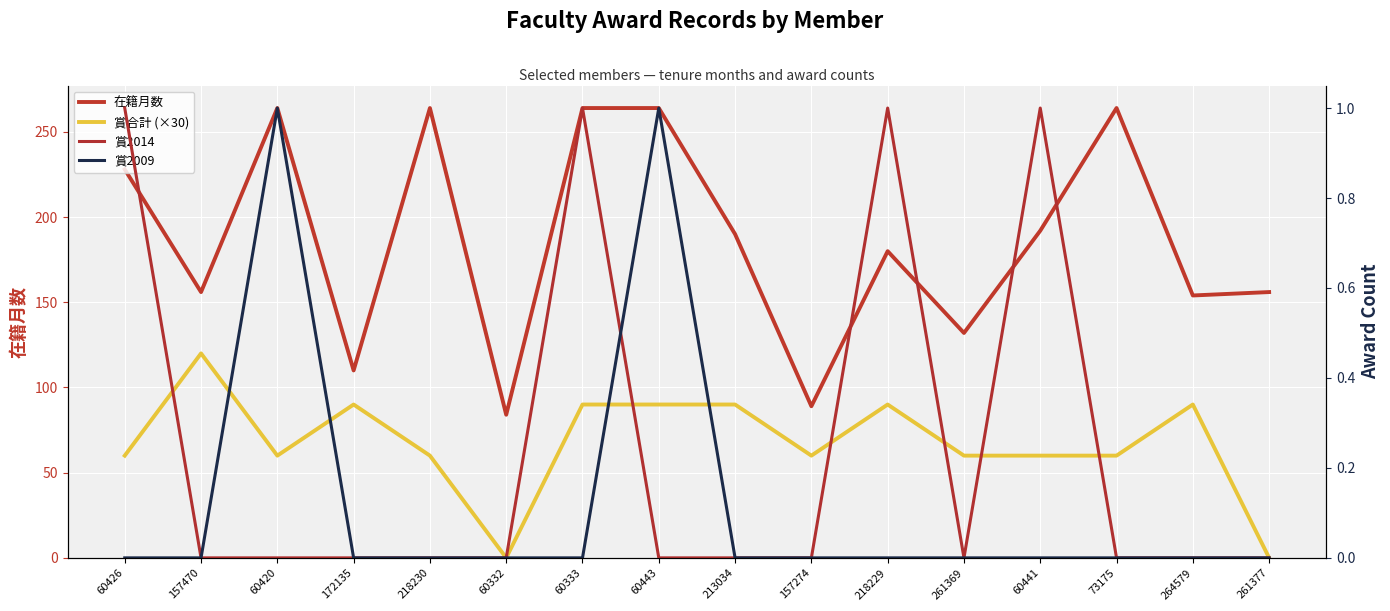

The value of 在籍月数 at 60443 is 264. True or false?

True